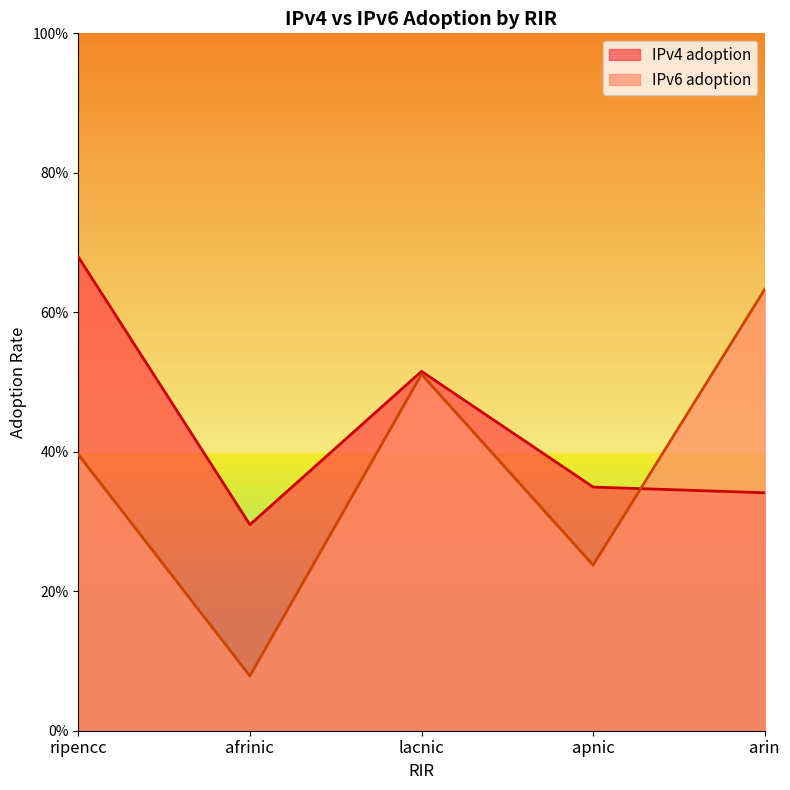

The value of IPv6 adoption at lacnic is 0.5. True or false?

True